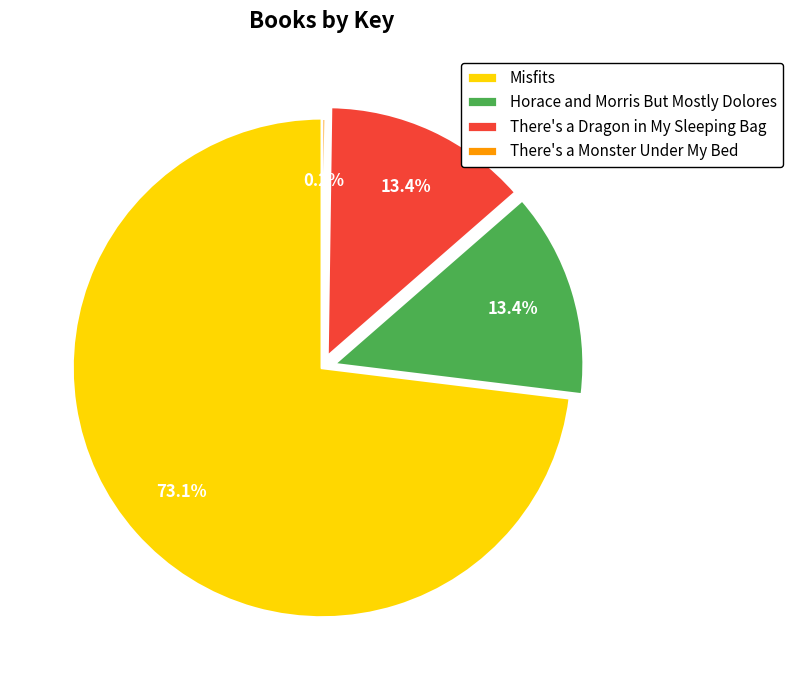

Combined, what portion of the pie is Horace and Morris But Mostly Dolores and Misfits?

86.4%